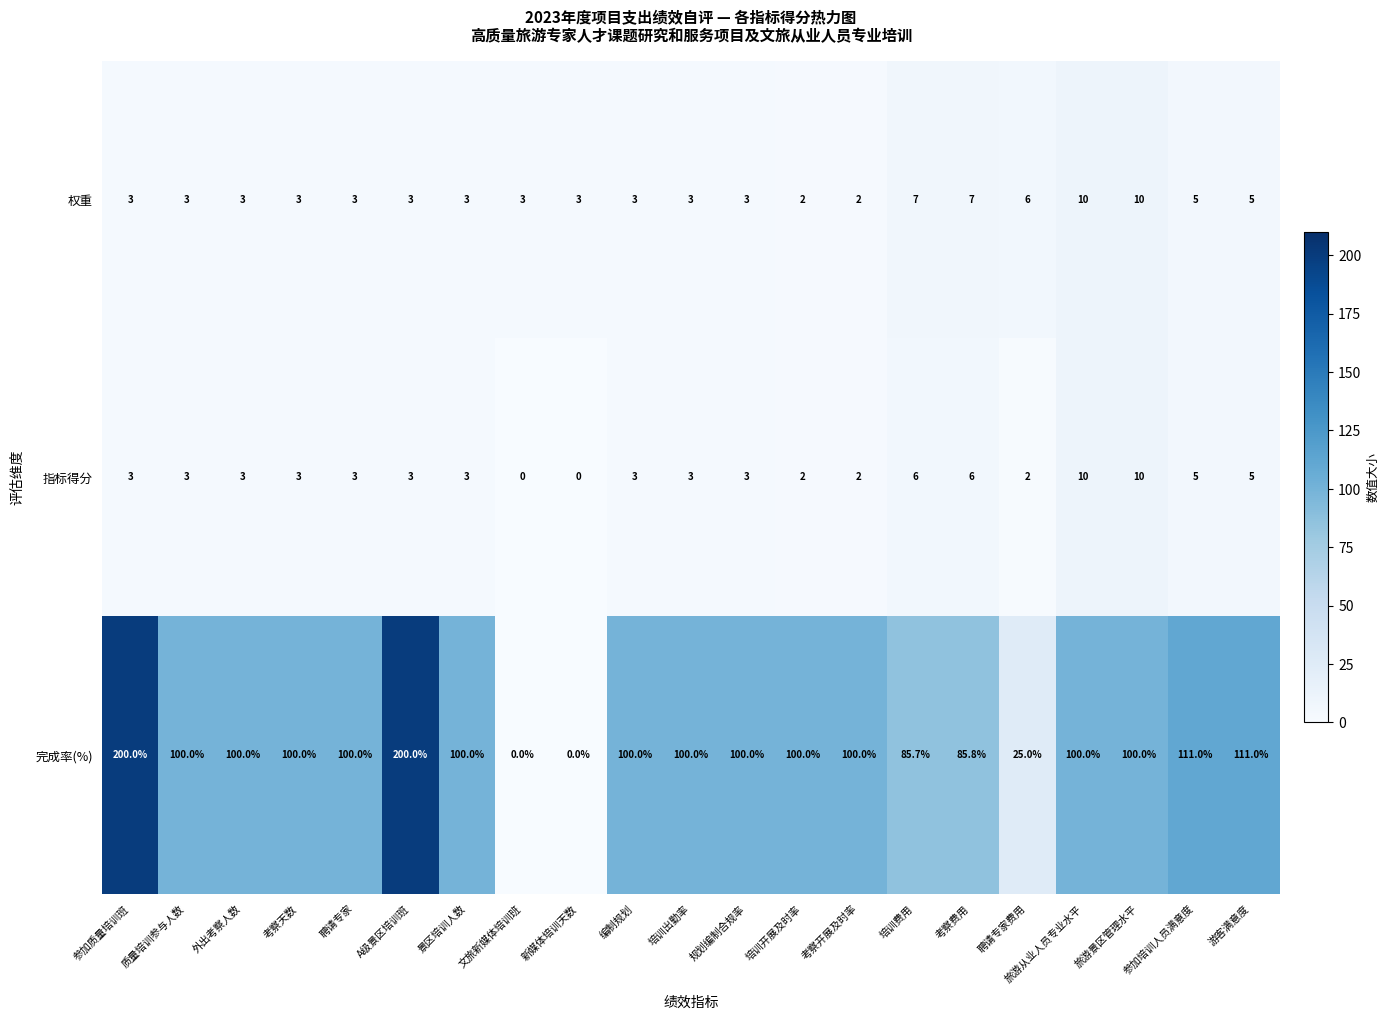

Count the 指标得分 values in the range 3 to 5.

12